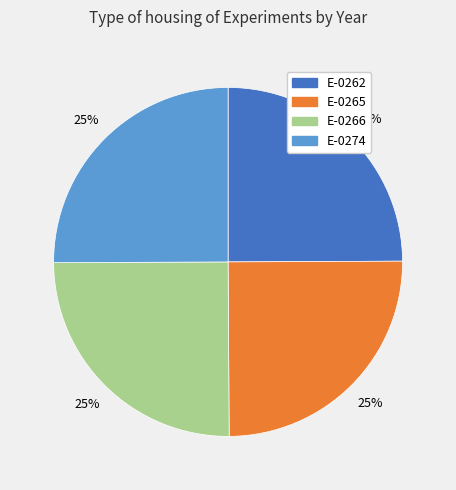

The E-0266 slice represents 25% of the pie. True or false?

True